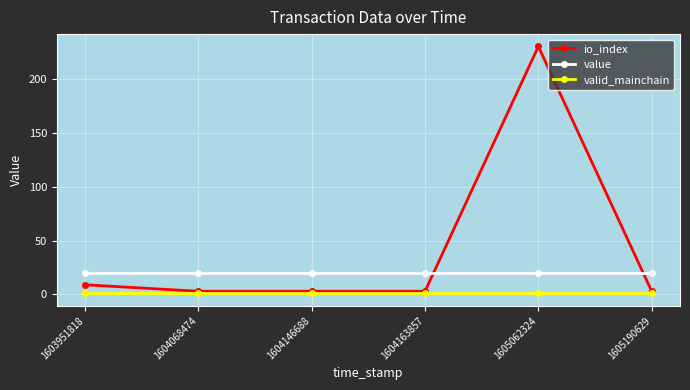

True or false: value and valid_mainchain intersect in this chart.

False